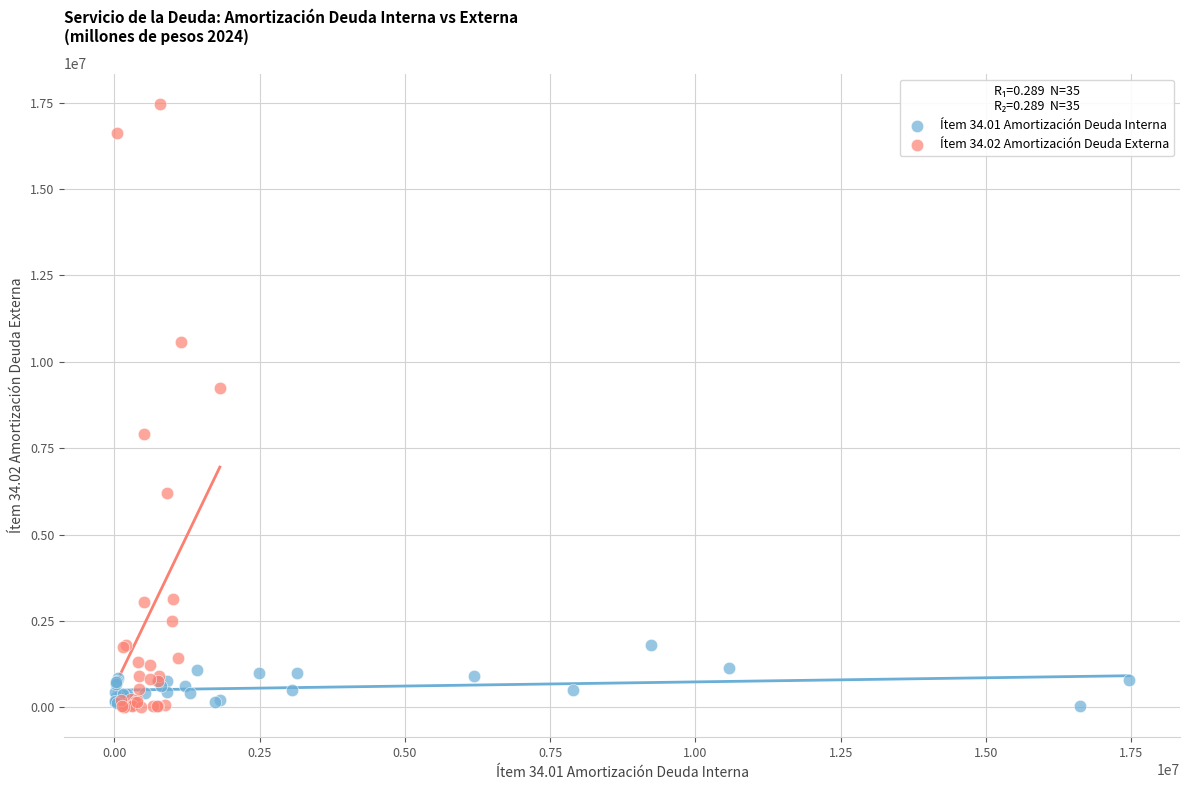

Which series reaches the maximum Y coordinate?

Ítem 34.02 Amortización Deuda Externa